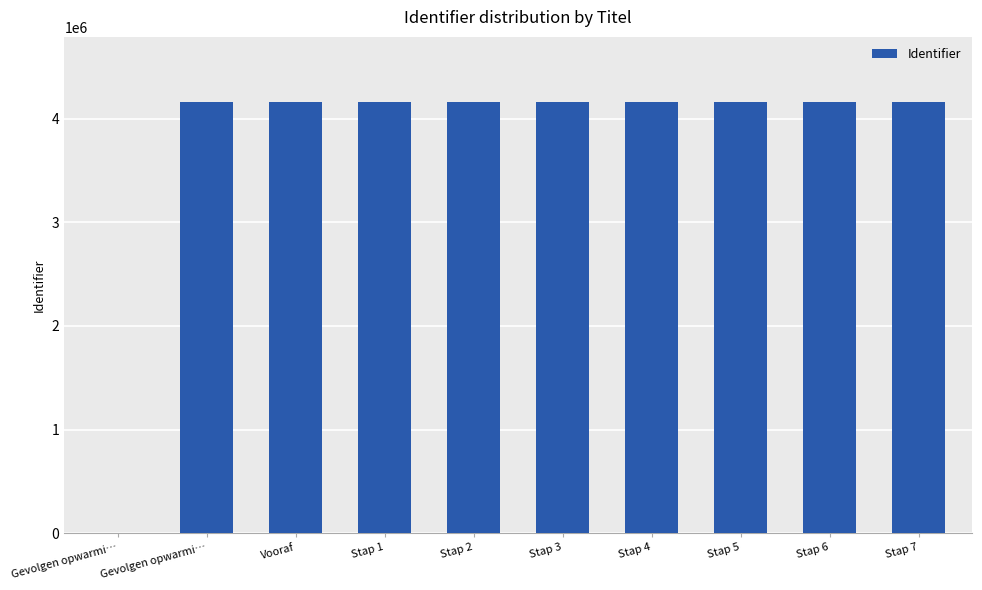

Count the number of data series in this chart.

1